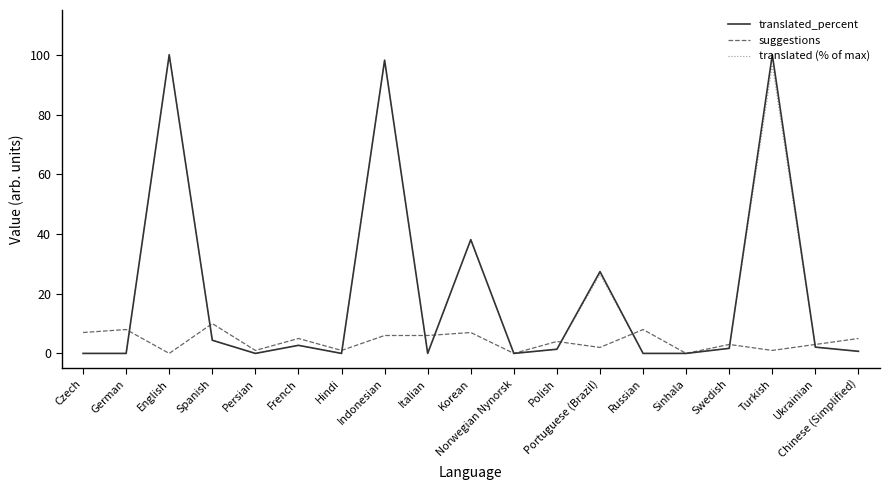

What is the sum of all translated_percent values?

376.7